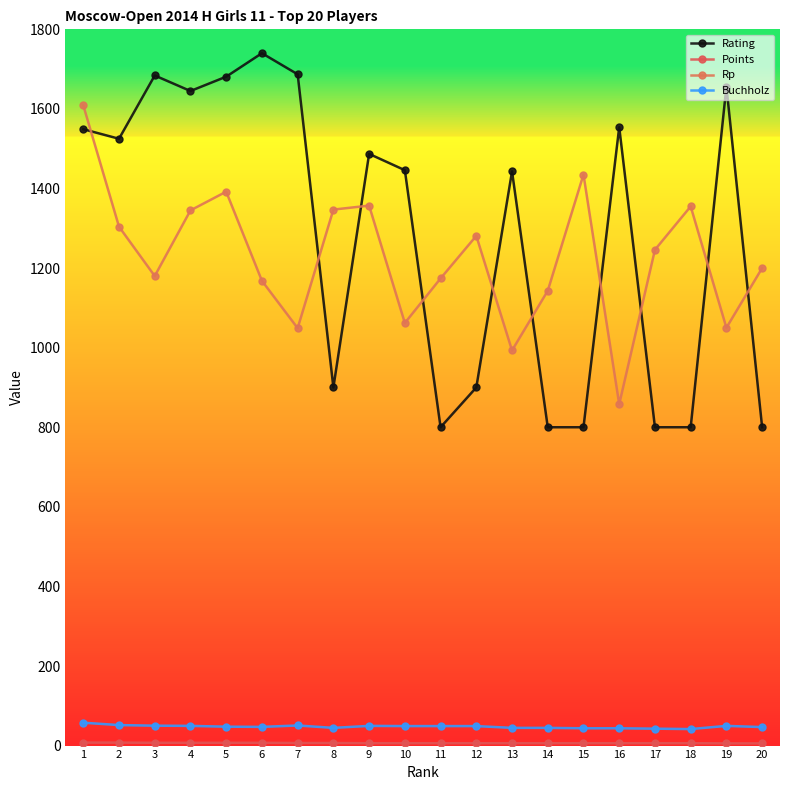

Reading left to right, transcribe all the data shown in this chart.

Rating: 1549.0	1525.0	1684.0	1645.0	1681.0	1740.0	1687.0	900.0	1487.0	1446.0	800.0	900.0	1443.0	800.0	800.0	1554.0	800.0	800.0	1656.0	800.0
Points: 7.5	7.5	7.0	7.0	7.0	7.0	6.5	6.5	6.0	6.0	6.0	6.0	6.0	6.0	6.0	6.0	6.0	6.0	5.5	5.5
Rp: 1609.0	1304.0	1180.0	1345.0	1392.0	1168.0	1049.0	1347.0	1357.0	1062.0	1174.0	1281.0	993.0	1143.0	1435.0	858.0	1246.0	1355.0	1050.0	1200.0
Buchholz: 57.5	51.5	50.0	49.5	47.5	47.0	50.5	44.5	49.5	49.0	49.0	49.0	44.5	44.5	43.5	43.5	42.5	41.5	49.5	46.5